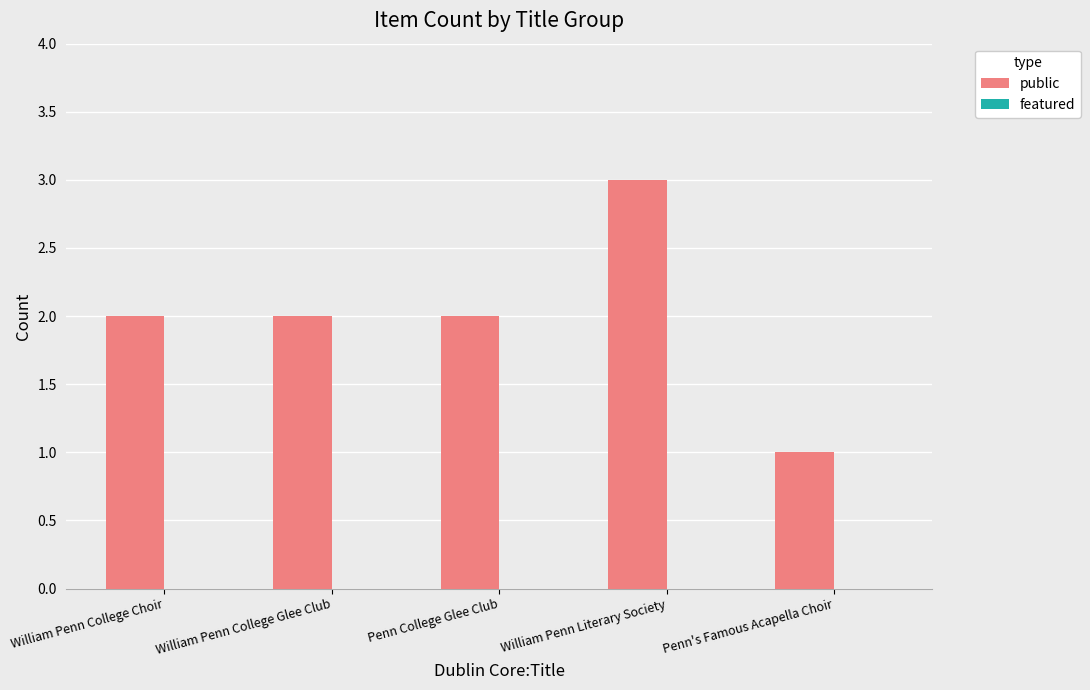

Is it true that the value at William Penn Literary Society is 3?

True